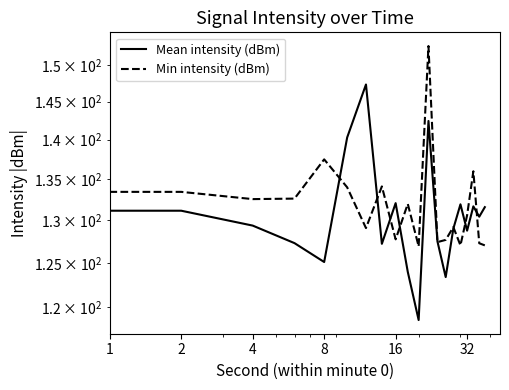

What is the value of the Min intensity (dBm) point at the 12th from the left?

152.6